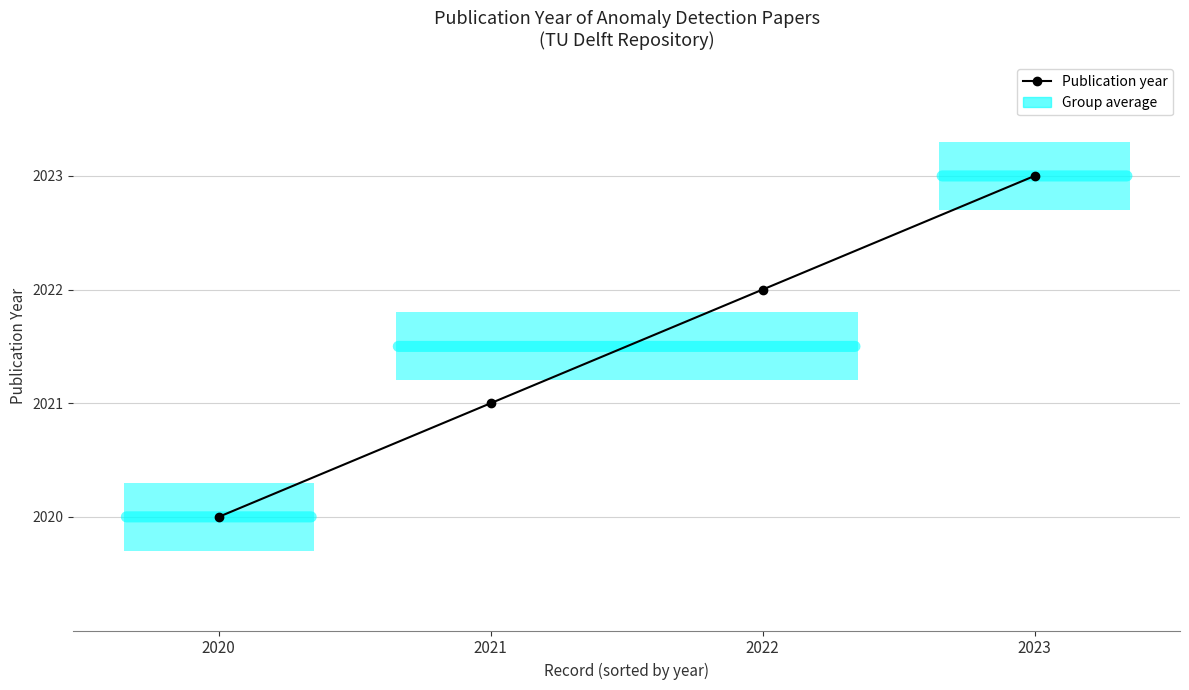

What is the change in value from 2020 to 2022?

+2